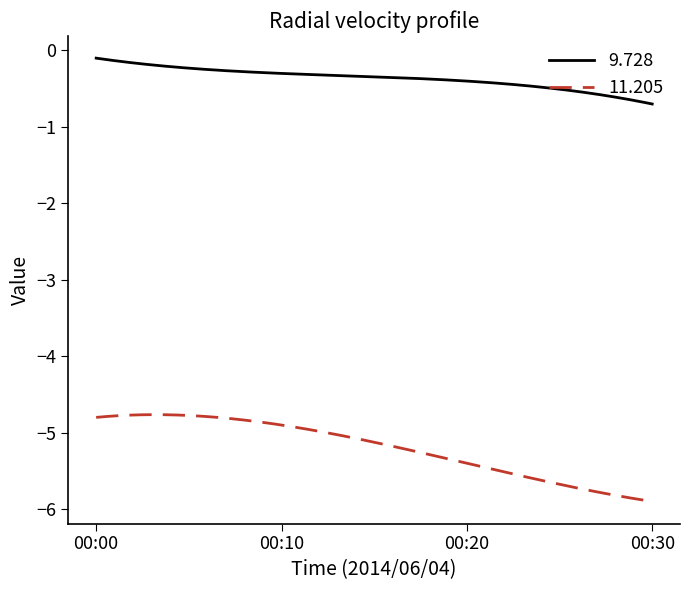

What is the minimum value shown in the chart?

-5.9